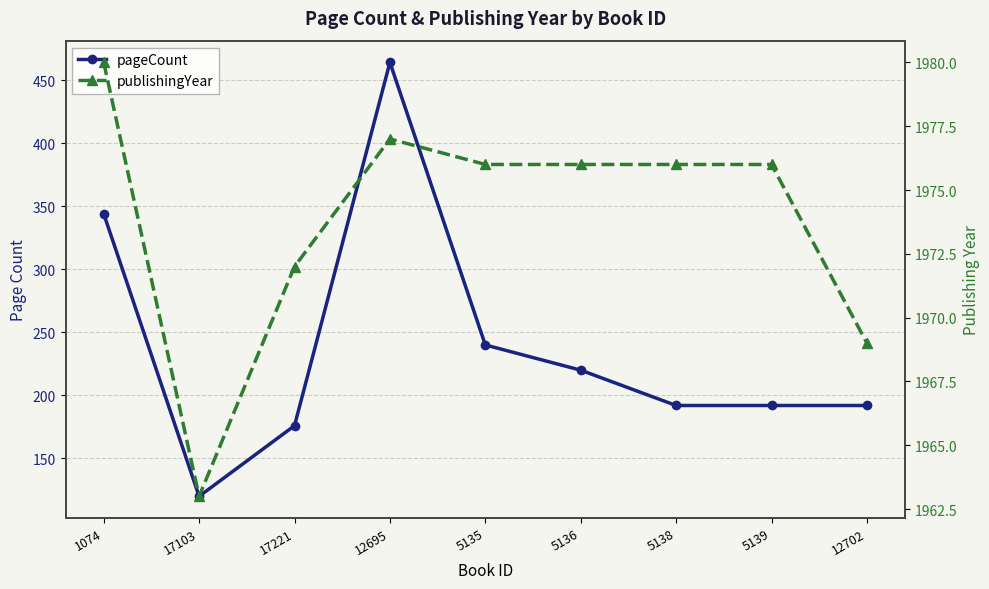

True or false: pageCount has more than 1 interior local peaks.

False